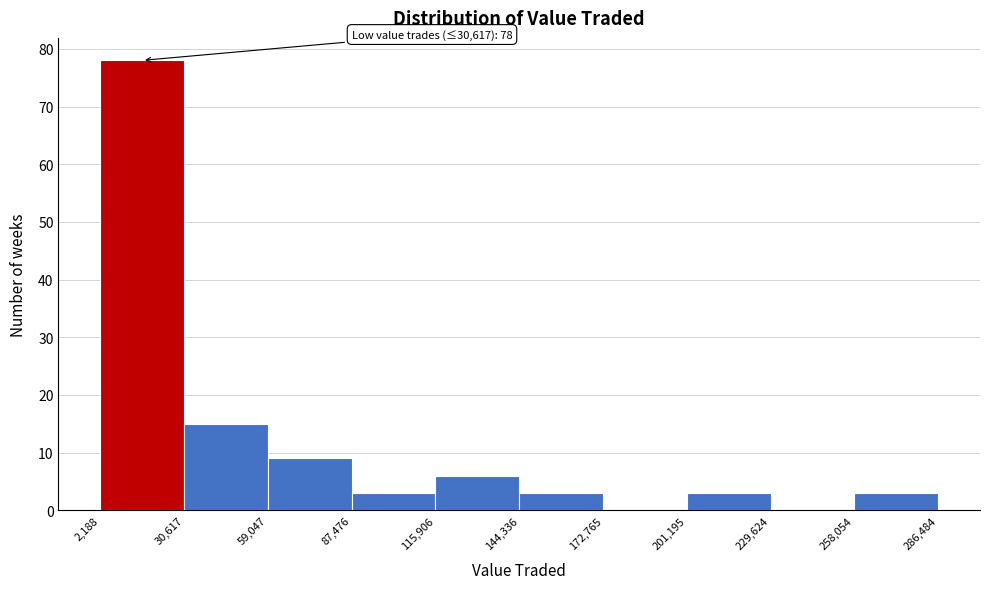

Over which range of the x-axis is the bar tallest?

2,188 to 30,617